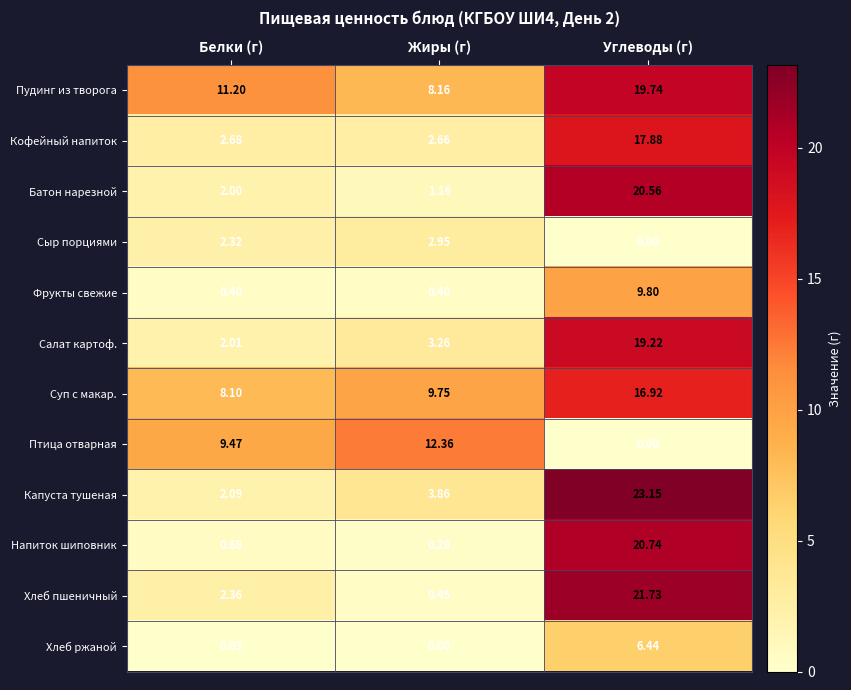

At which label does Салат картоф. first exceed 3?

Жиры (г)